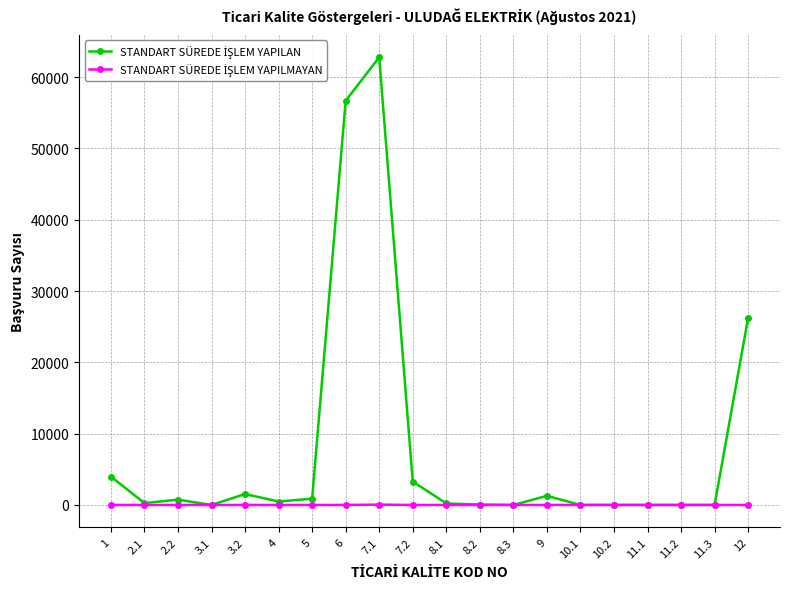

What is the maximum value shown in the chart?

62785